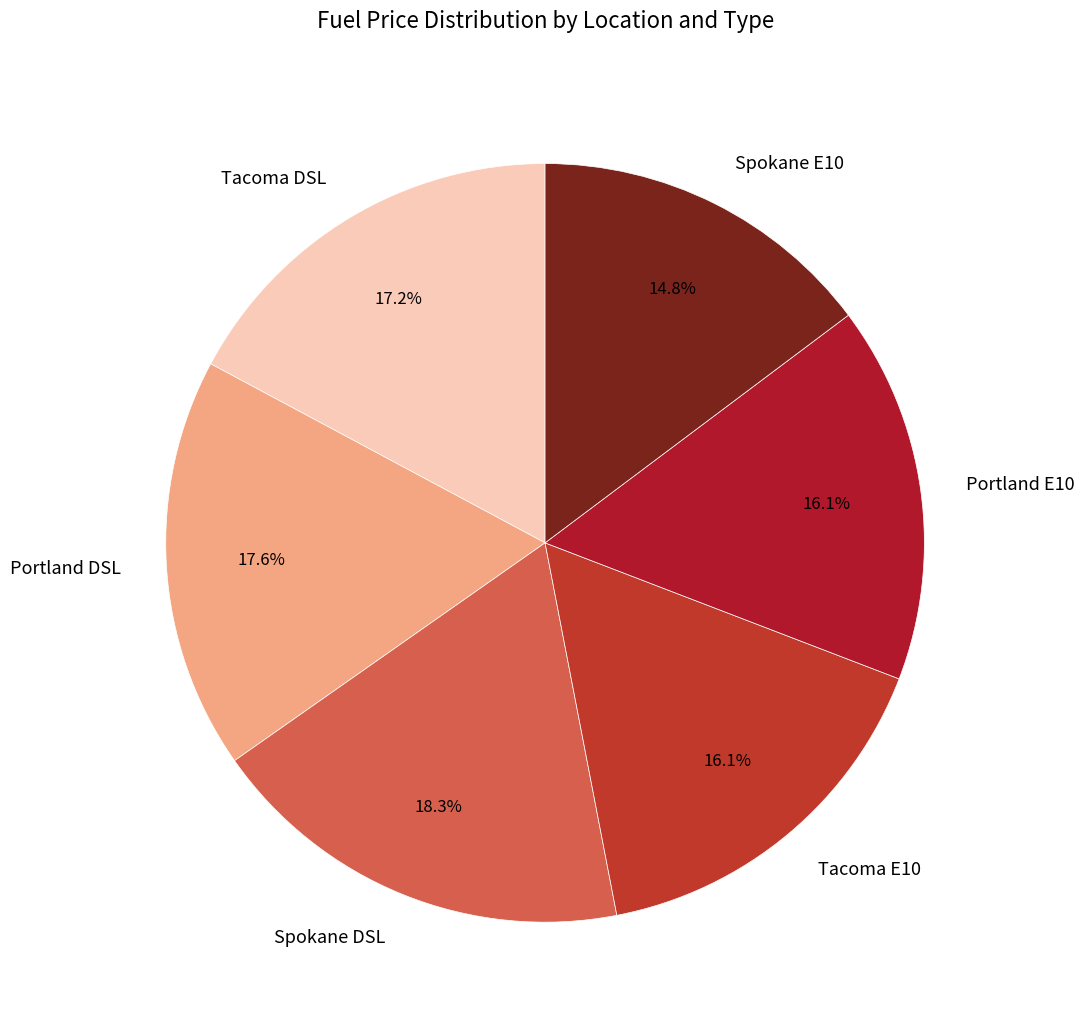

Which slice is the largest?

Spokane DSL